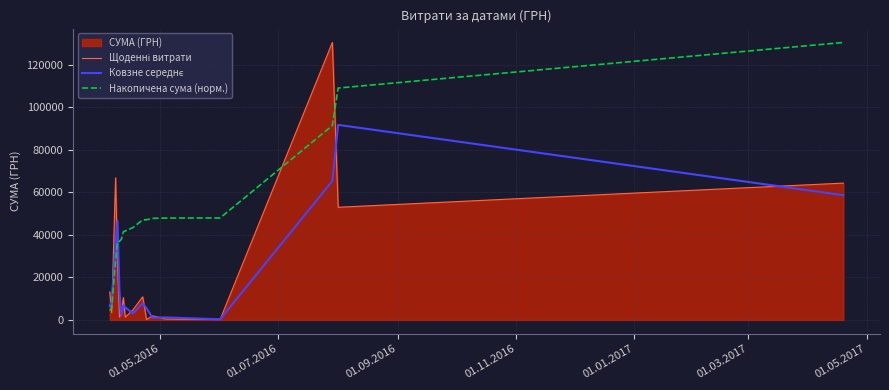

Which series has the largest total across all categories?

Накопичена сума (норм.)